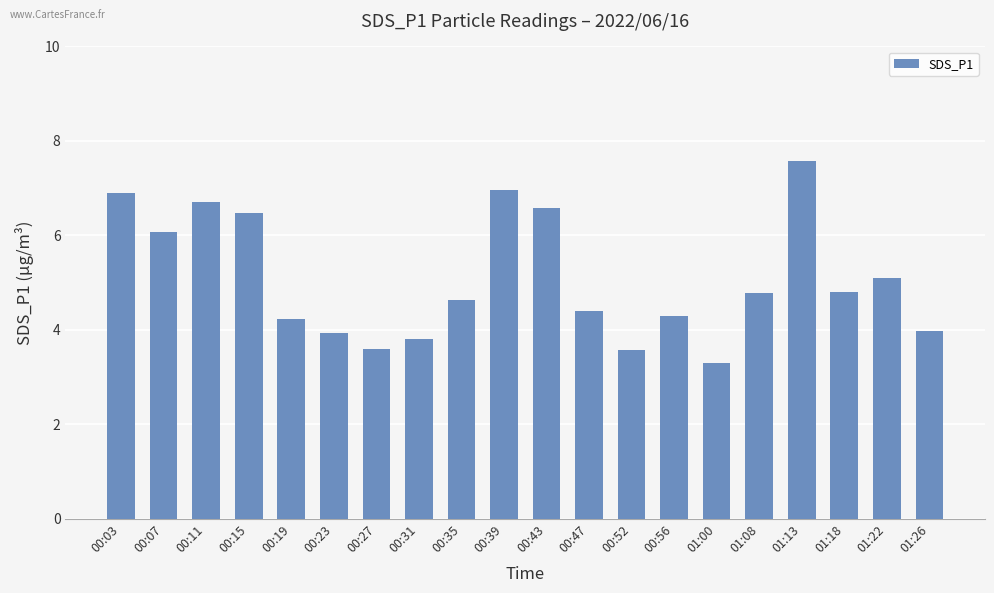

What is the label of the 1st bar from the right?

01:26